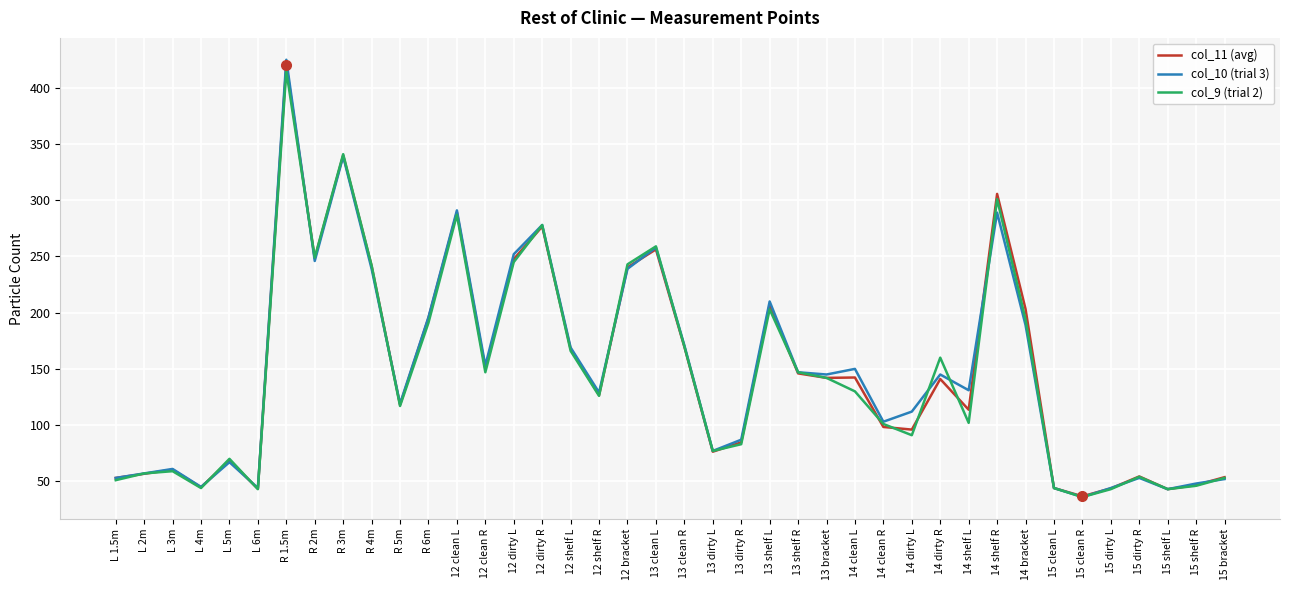

At which label does col_10 (trial 3) first exceed 145?

R 1.5m